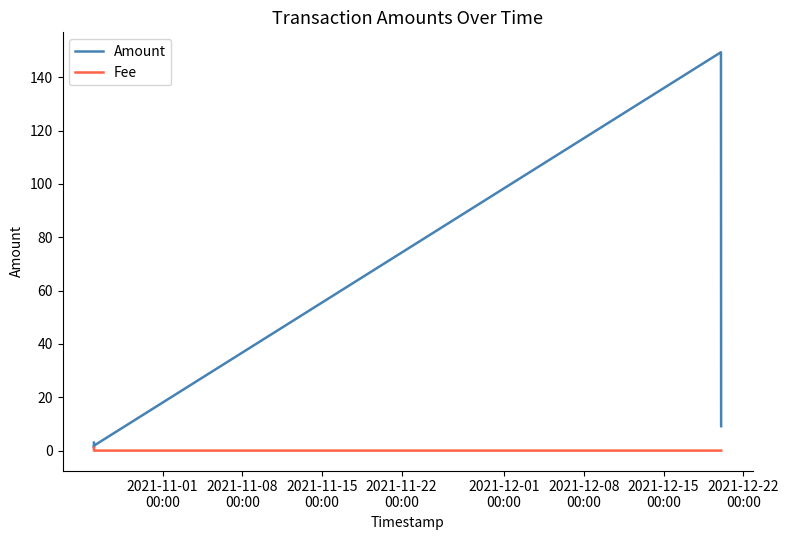

Which series has the largest range (max minus min)?

Amount